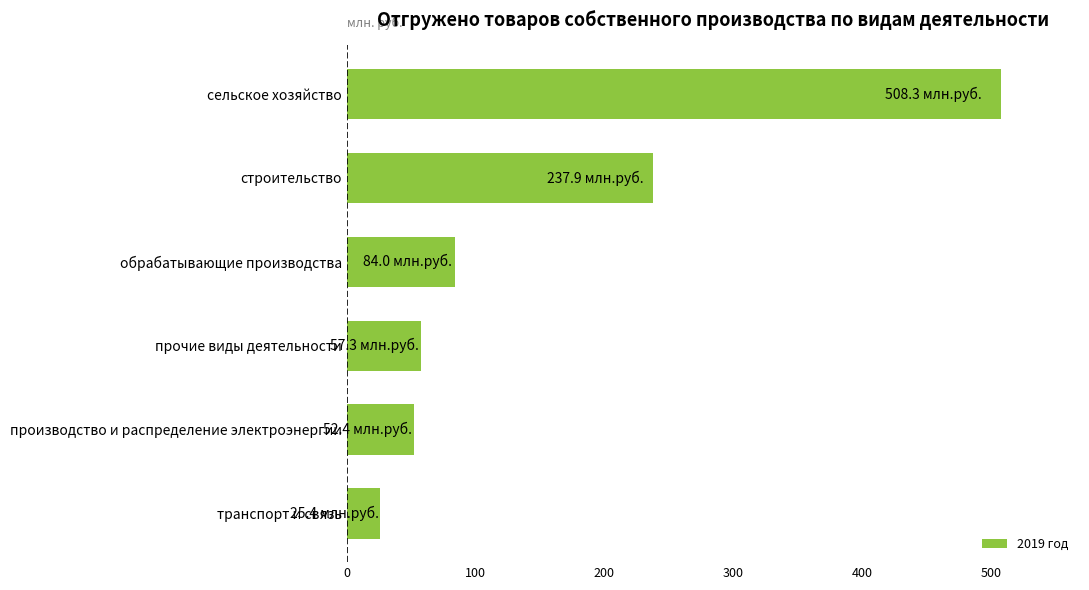

How many categories are shown in the chart?

6